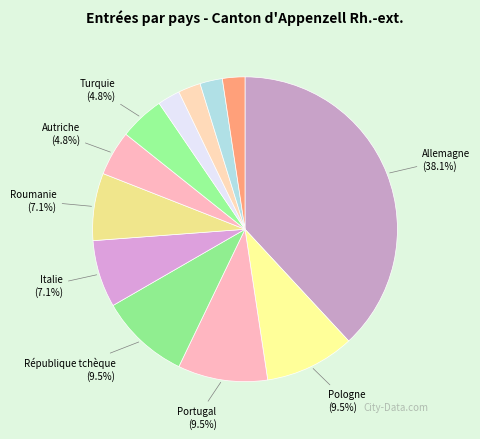

To the nearest percent, what is the average slice percentage?

8%